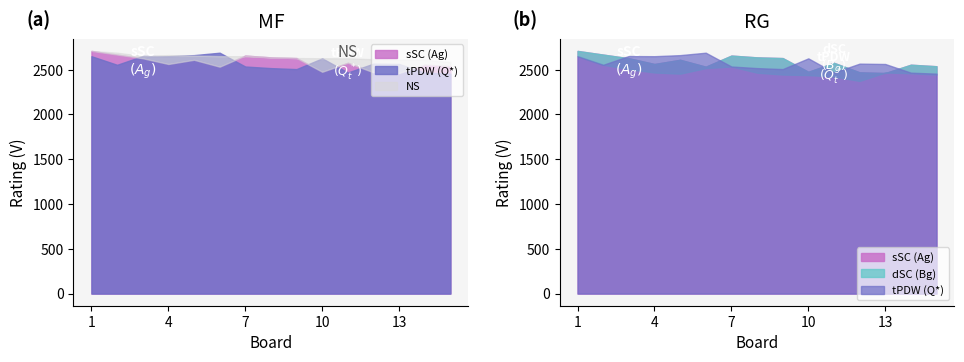

Is it true that dSC (Bg) equals 2456 at 5?

True